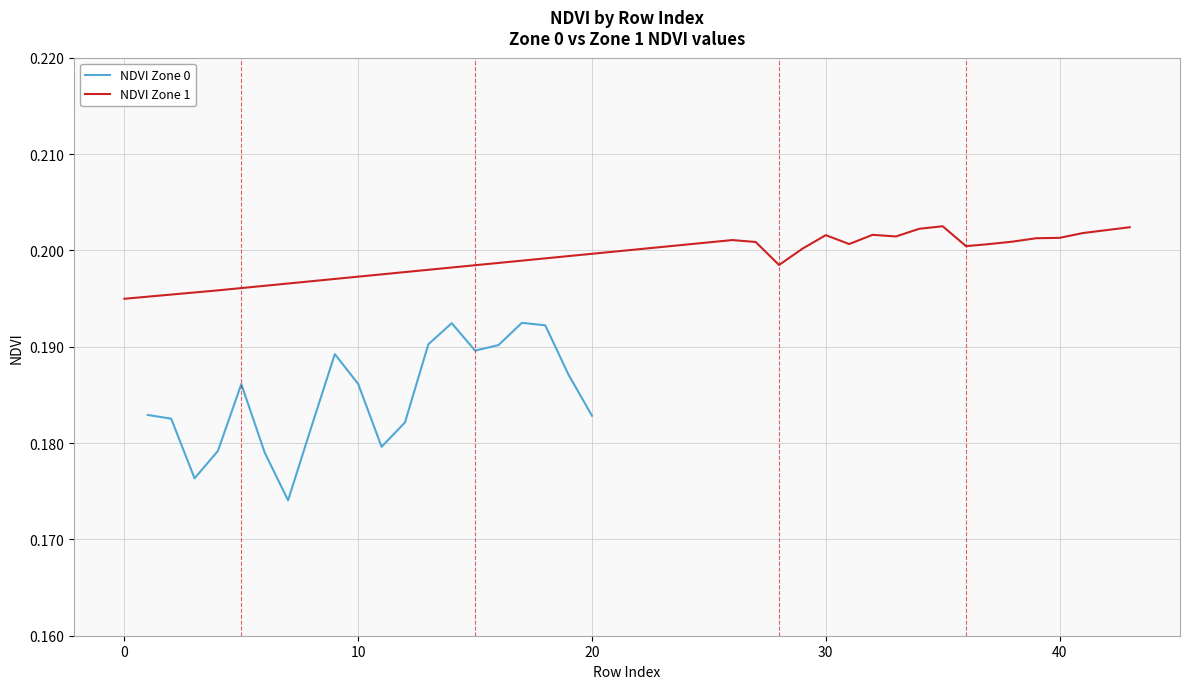

What is the value of the NDVI Zone 1 point at the 13th from the left?

0.2